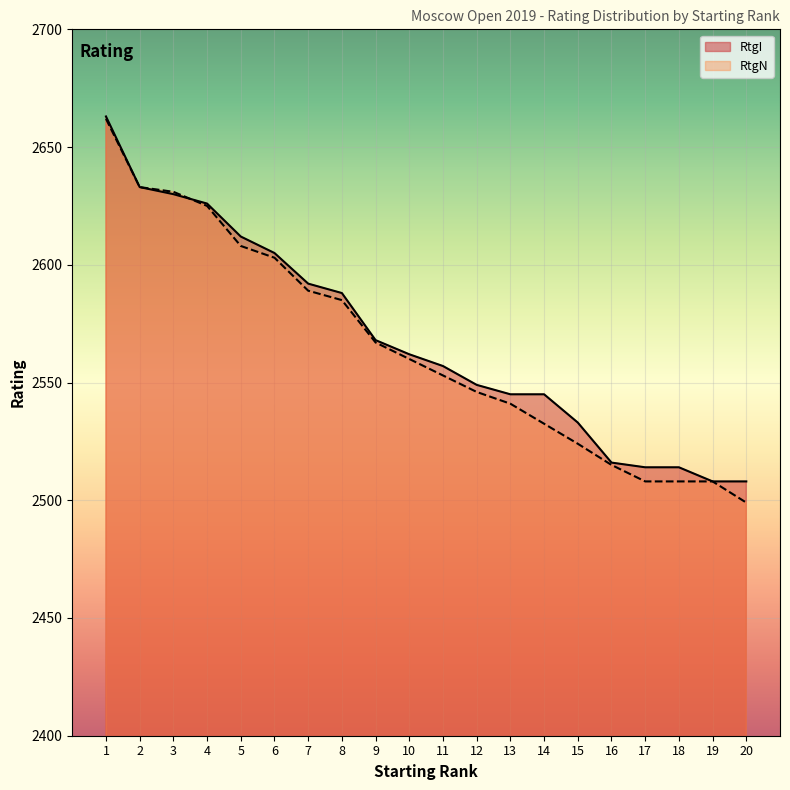

At which label does Starting Rank reach its minimum?

1